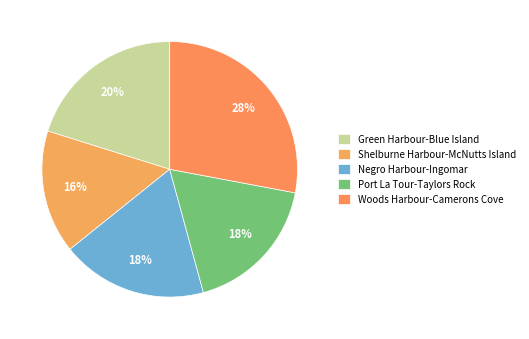

True or false: Shelburne Harbour-McNutts Island accounts for 16% of the total.

True